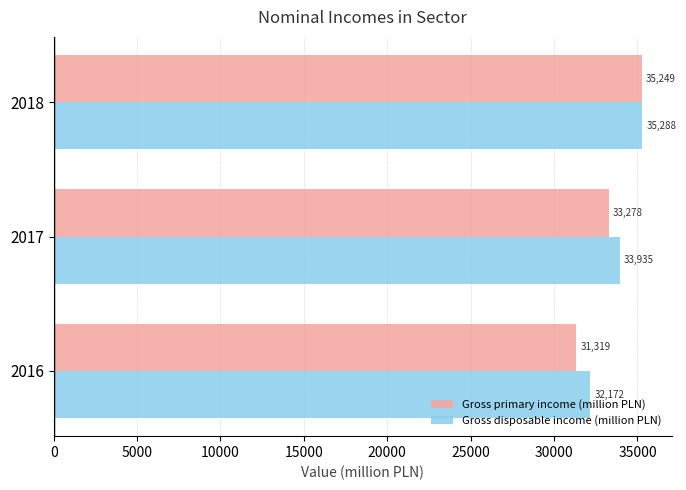

What is the smallest value displayed?

31319